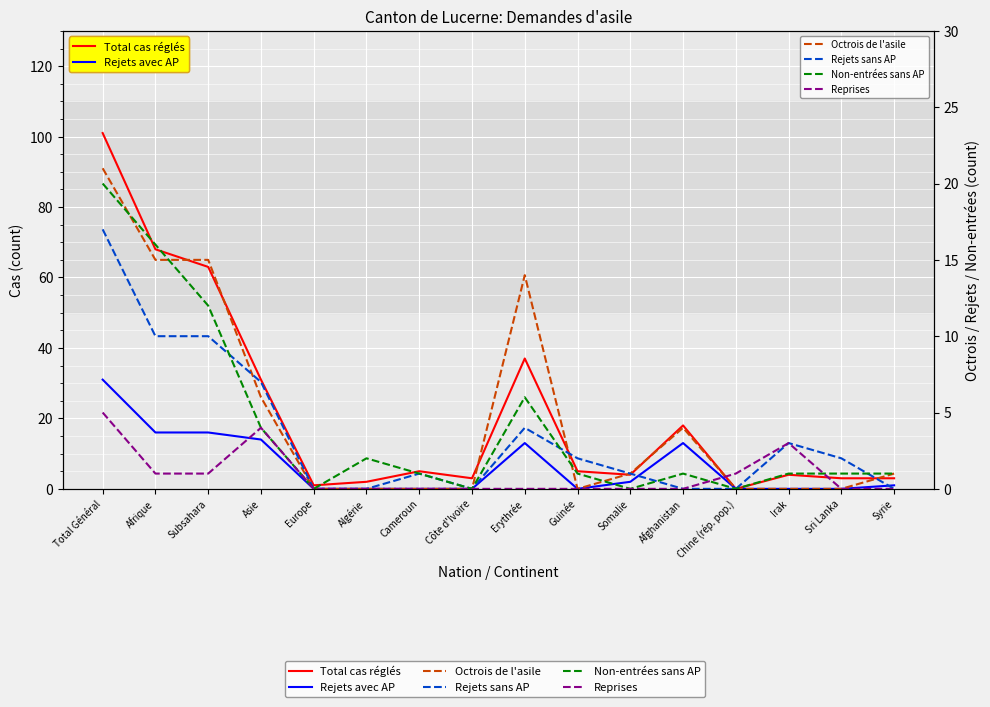

How many values in Rejets avec AP are above zero?

8